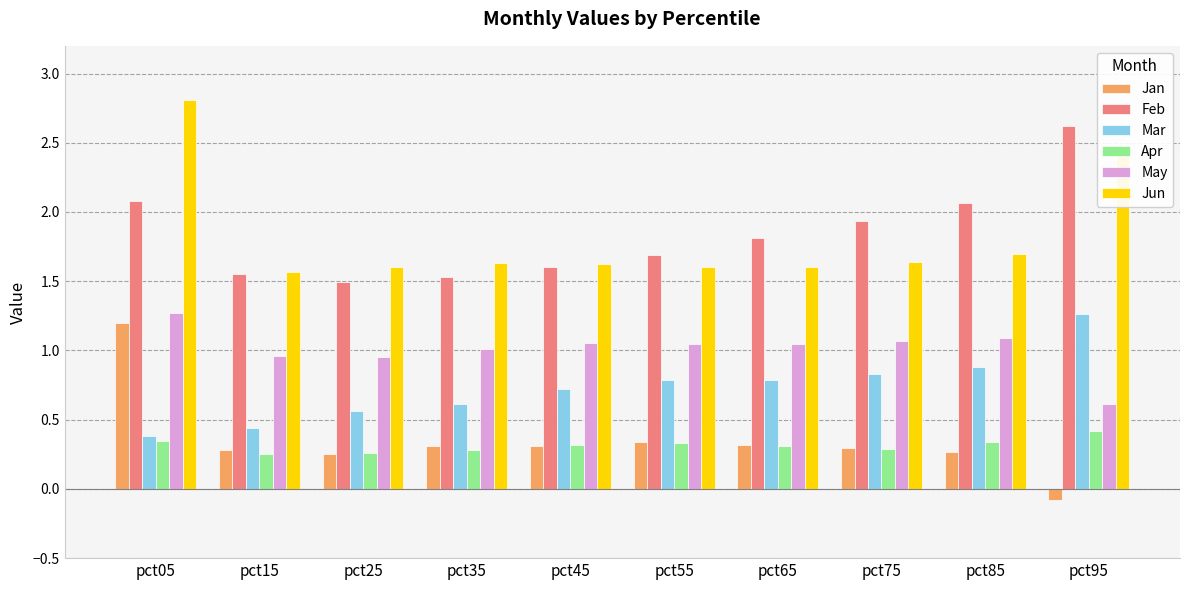

Does the chart contain any negative values?

Yes